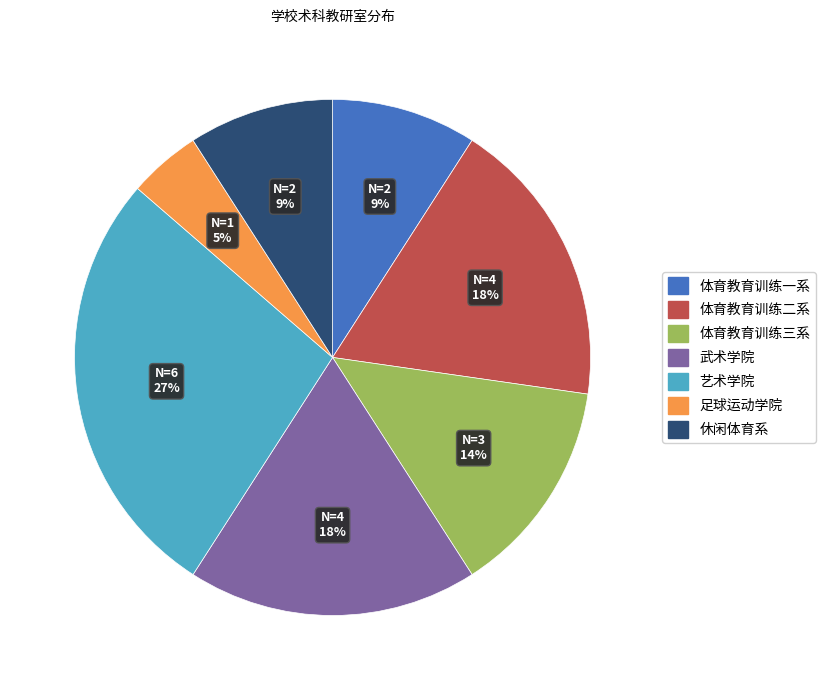

Count the number of slices in the pie.

7